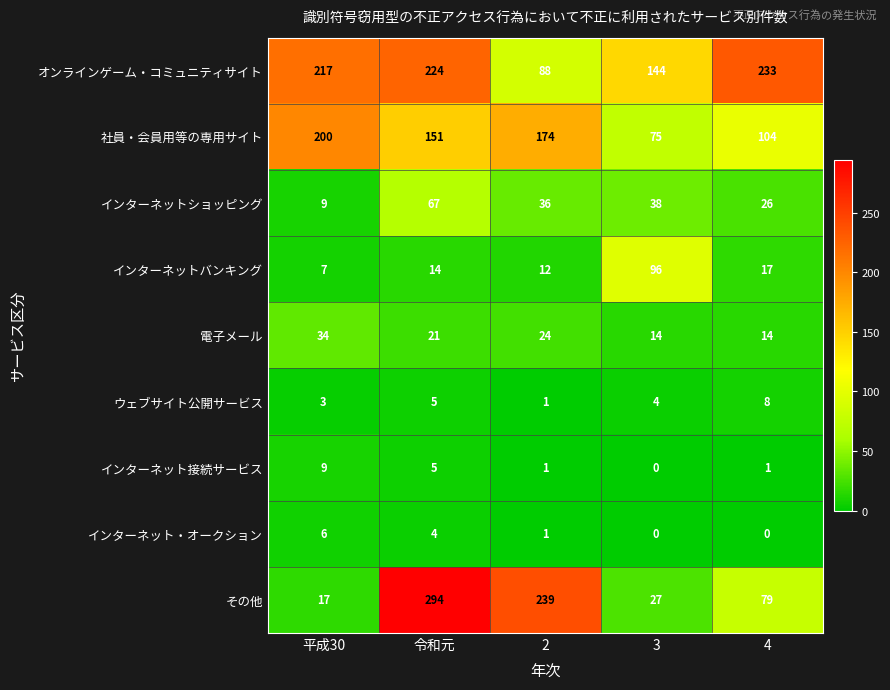

What is the spread (max minus min) of values at 2?

238